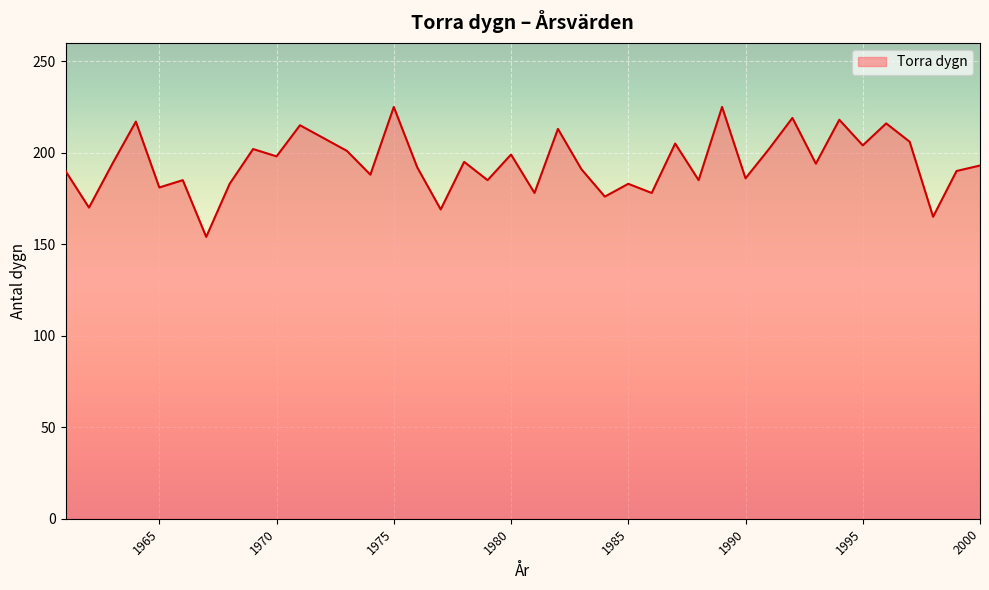

What is the maximum value shown in the chart?

225